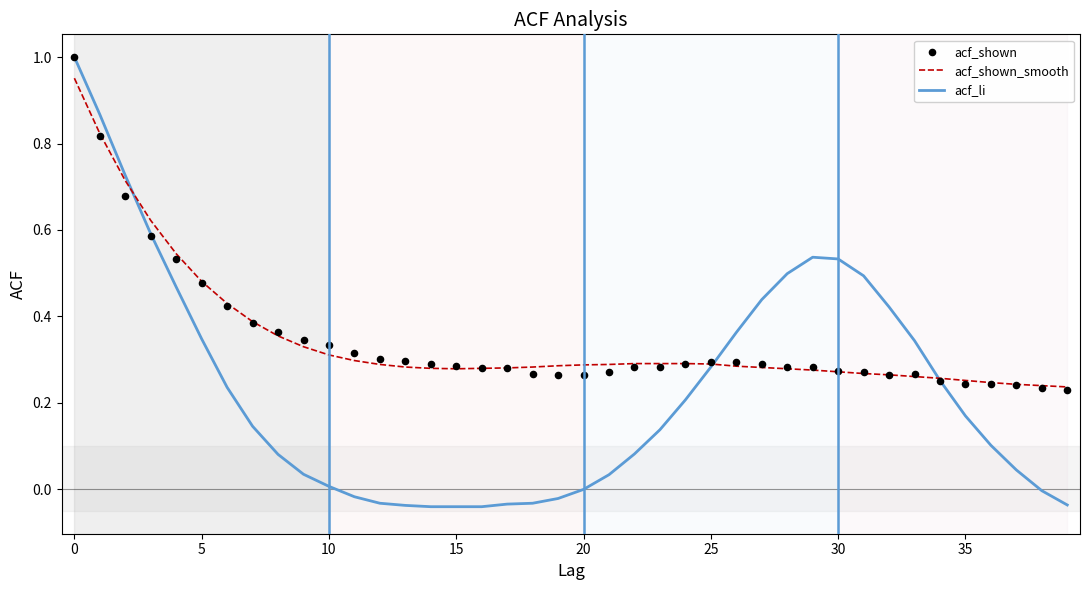

What are all the series names shown in the legend?

acf_shown_smooth, acf_li, acf_shown